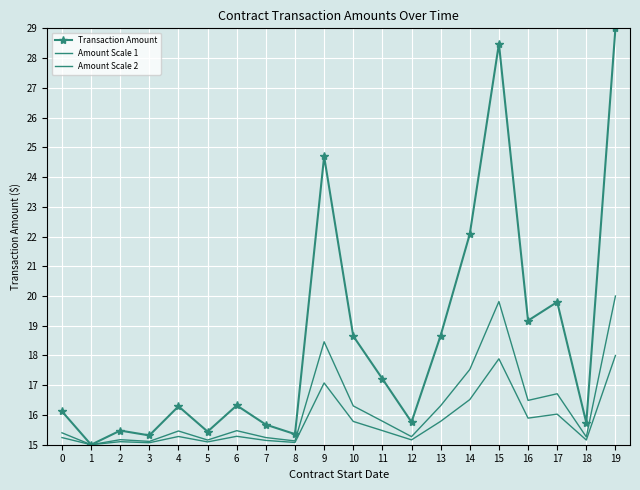

True or false: Amount Scale 1 has a value of 22.2 at 13.

False